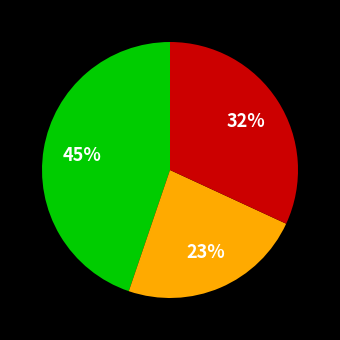

Does any single category account for the majority?

No